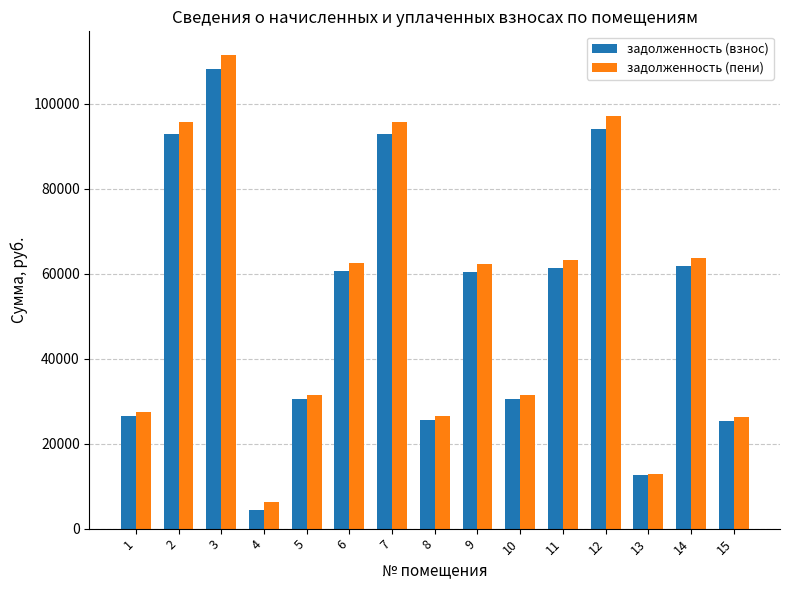

At 9, list the series in order from largest to smallest.

задолженность (пени), задолженность (взнос)